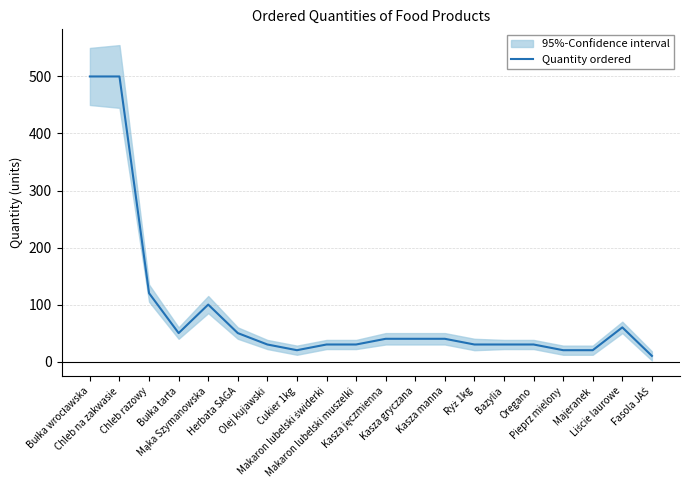

The chart shows a value of 88 at Liście laurowe. True or false?

False